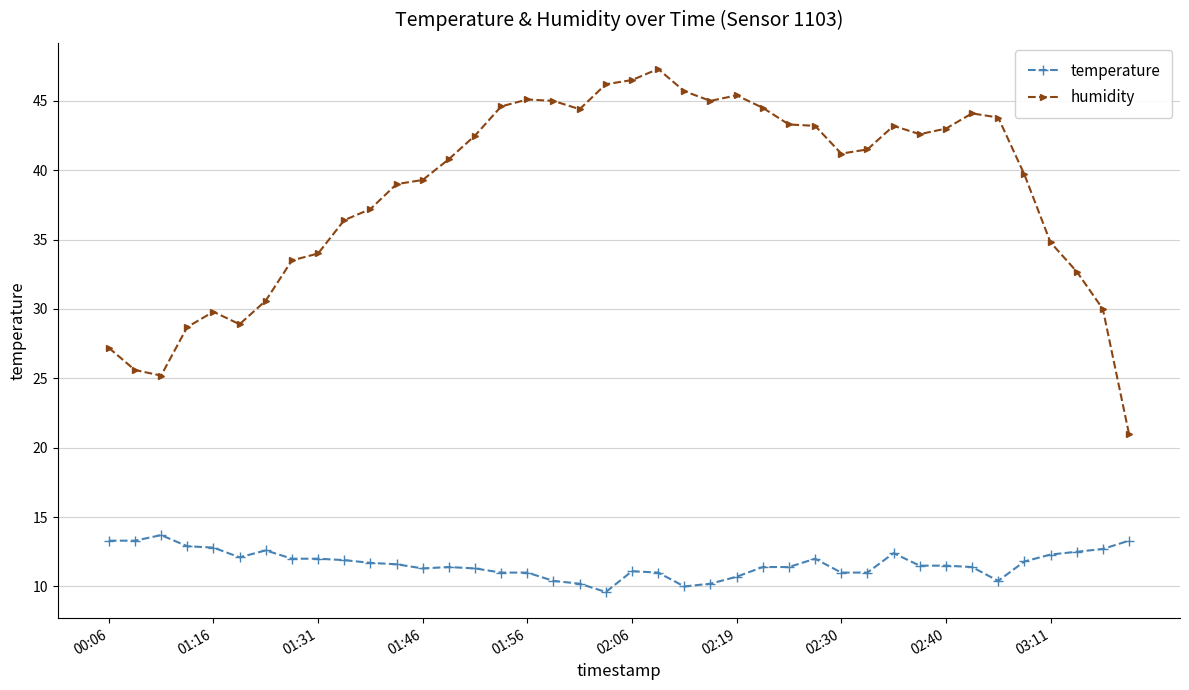

At how many categories does at least one series exceed 25?

39